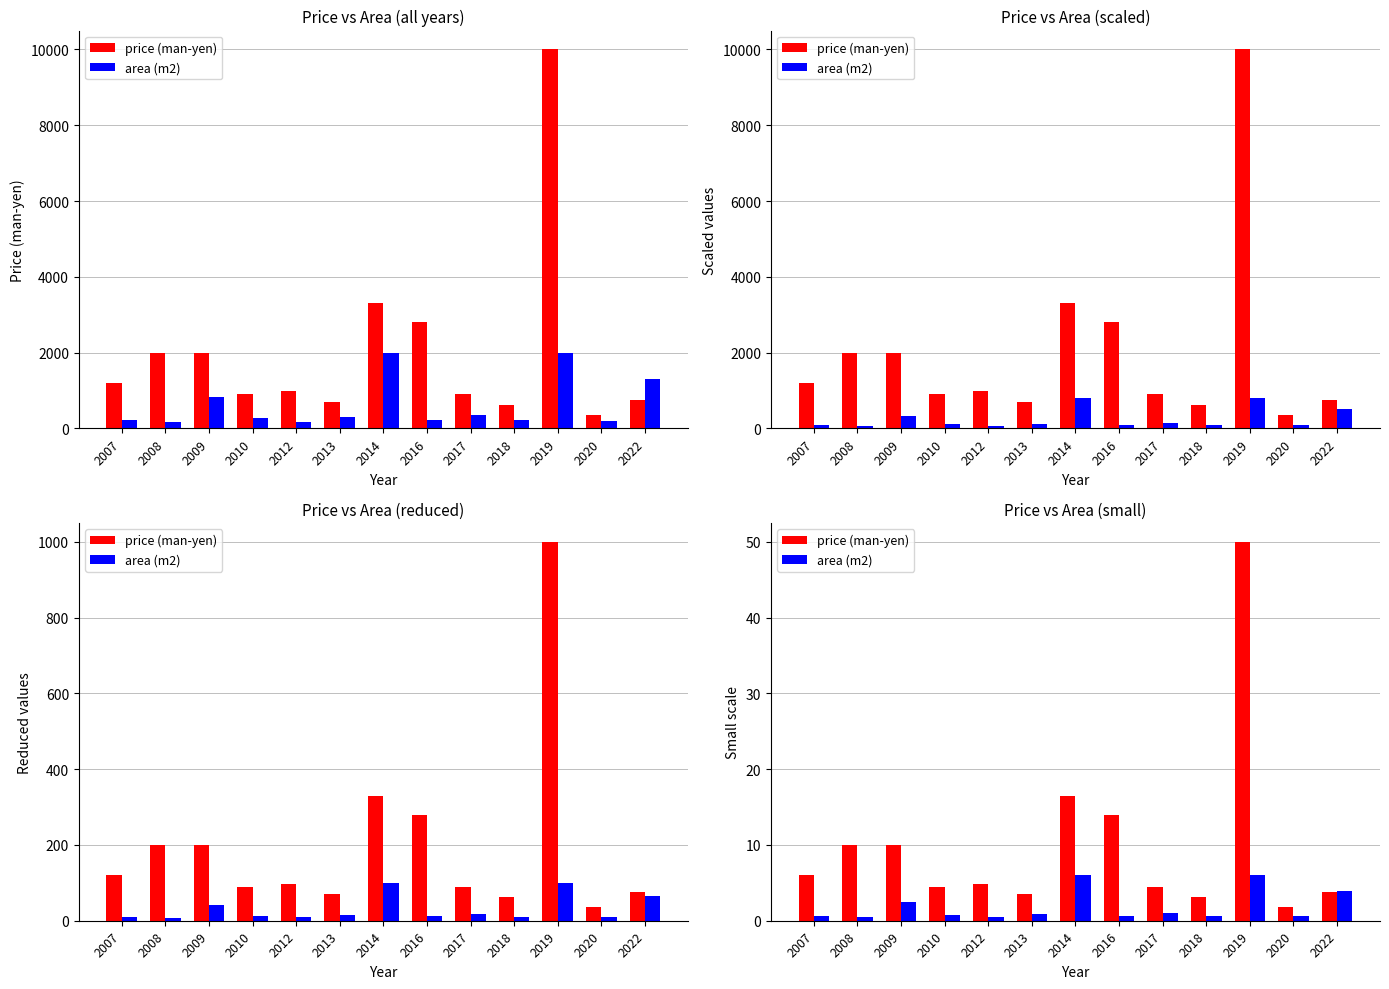

How many bars are there in each group?

2